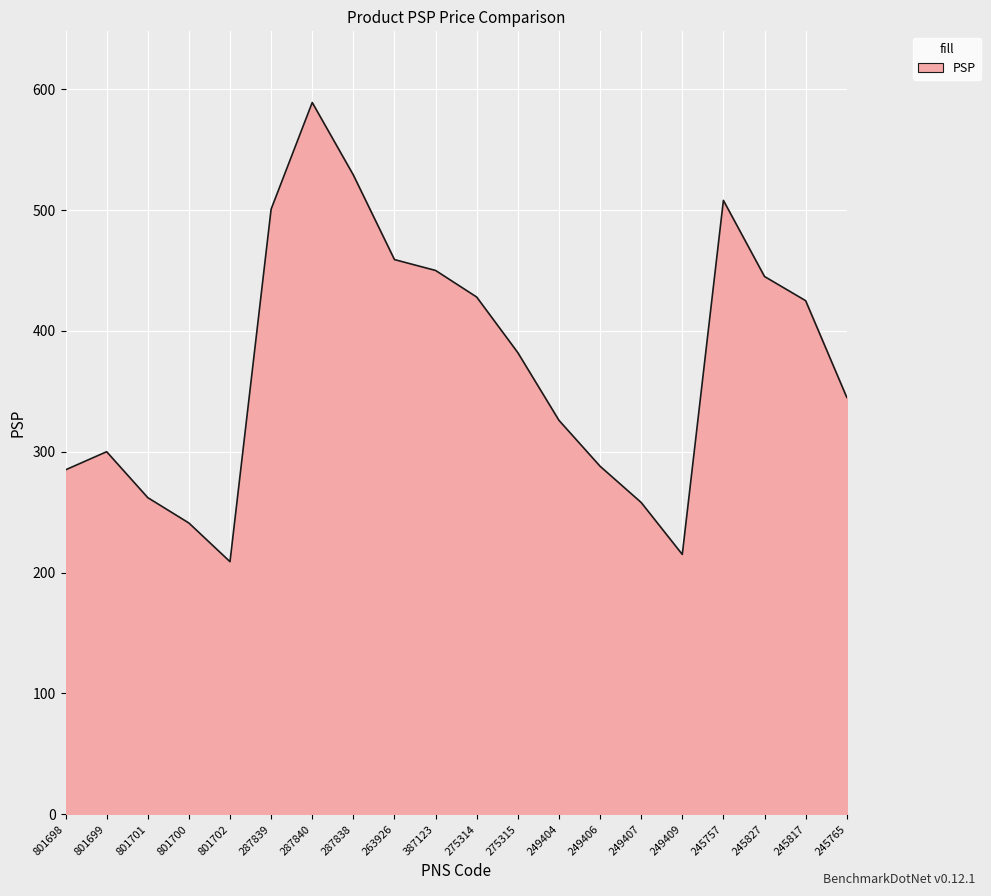

At which category does the data reach its first local peak?

801699